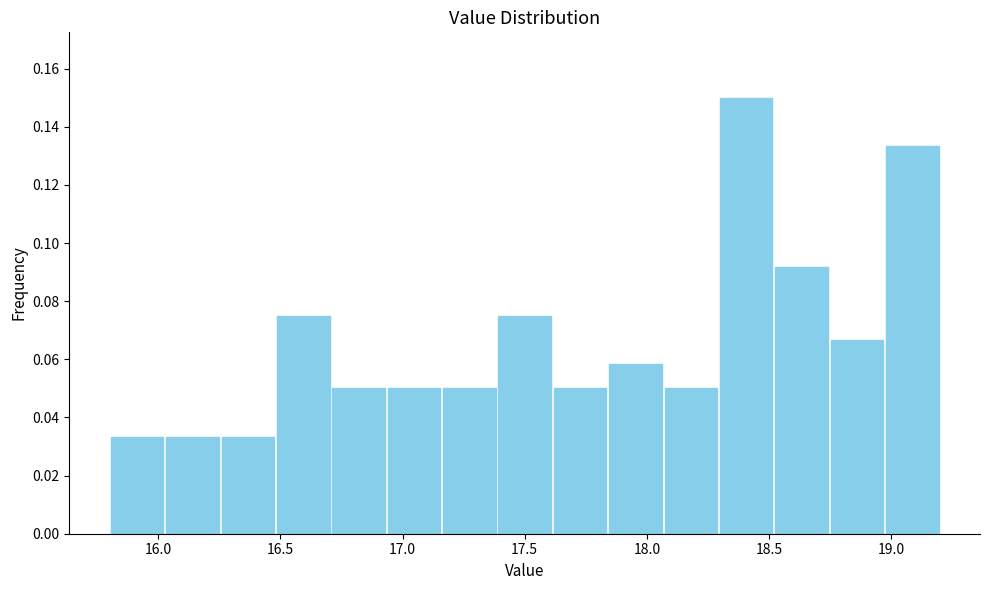

How tall is the bar that spans 17.40 to 17.60 on the x-axis? Neither the bar edges nor the heights are printed on the chart, so give them approximately, as read against the axes.

0.076